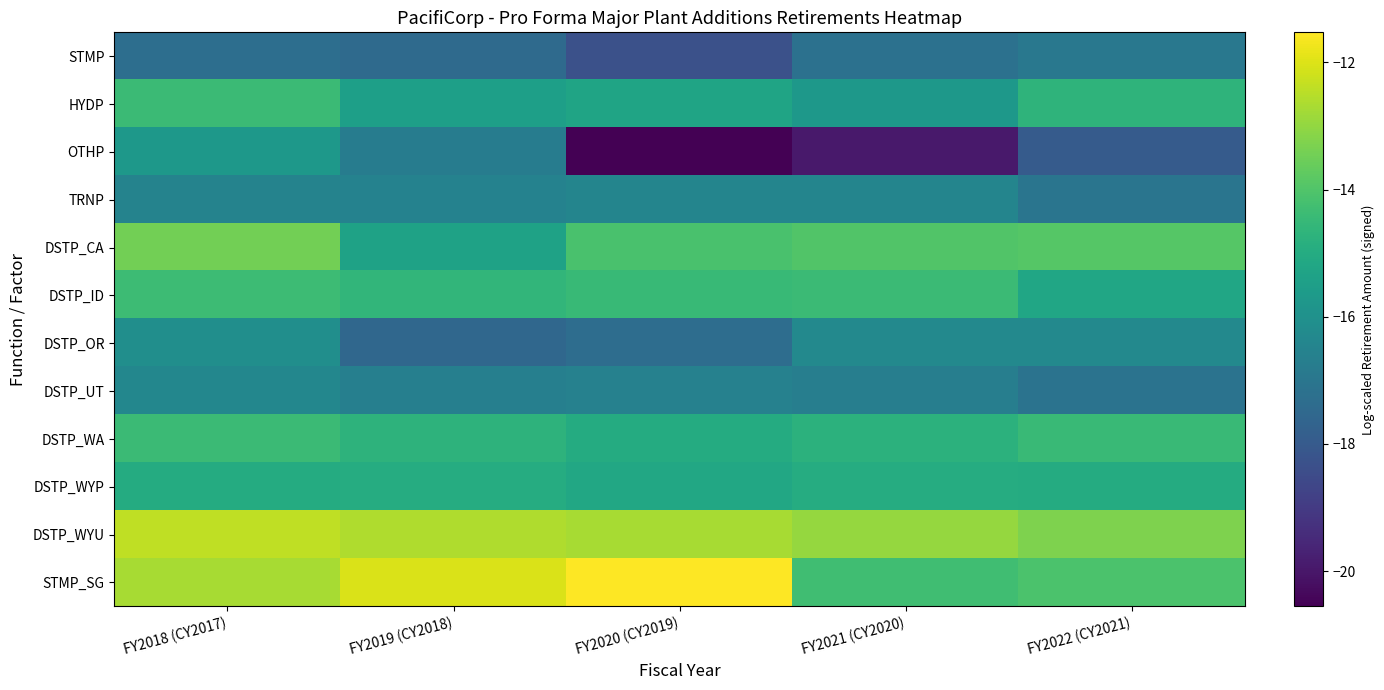

Reading left to right, what are all the values shown in this chart?

STMP: FY2018 (CY2017)=-17.3	FY2019 (CY2018)=-17.4	FY2020 (CY2019)=-18.3	FY2021 (CY2020)=-17.2	FY2022 (CY2021)=-17.0
HYDP: FY2018 (CY2017)=-14.4	FY2019 (CY2018)=-15.5	FY2020 (CY2019)=-15.3	FY2021 (CY2020)=-15.7	FY2022 (CY2021)=-14.7
OTHP: FY2018 (CY2017)=-15.8	FY2019 (CY2018)=-16.8	FY2020 (CY2019)=-20.6	FY2021 (CY2020)=-20.0	FY2022 (CY2021)=-18.0
TRNP: FY2018 (CY2017)=-16.5	FY2019 (CY2018)=-16.6	FY2020 (CY2019)=-16.4	FY2021 (CY2020)=-16.4	FY2022 (CY2021)=-17.0
DSTP_CA: FY2018 (CY2017)=-13.4	FY2019 (CY2018)=-15.4	FY2020 (CY2019)=-14.1	FY2021 (CY2020)=-14.0	FY2022 (CY2021)=-13.9
DSTP_ID: FY2018 (CY2017)=-14.4	FY2019 (CY2018)=-14.6	FY2020 (CY2019)=-14.5	FY2021 (CY2020)=-14.4	FY2022 (CY2021)=-15.2
DSTP_OR: FY2018 (CY2017)=-16.1	FY2019 (CY2018)=-17.6	FY2020 (CY2019)=-17.3	FY2021 (CY2020)=-16.3	FY2022 (CY2021)=-16.3
DSTP_UT: FY2018 (CY2017)=-16.4	FY2019 (CY2018)=-16.6	FY2020 (CY2019)=-16.6	FY2021 (CY2020)=-16.7	FY2022 (CY2021)=-17.1
DSTP_WA: FY2018 (CY2017)=-14.4	FY2019 (CY2018)=-14.7	FY2020 (CY2019)=-15.0	FY2021 (CY2020)=-14.7	FY2022 (CY2021)=-14.4
DSTP_WYP: FY2018 (CY2017)=-15.0	FY2019 (CY2018)=-15.0	FY2020 (CY2019)=-15.1	FY2021 (CY2020)=-15.0	FY2022 (CY2021)=-15.0
DSTP_WYU: FY2018 (CY2017)=-12.4	FY2019 (CY2018)=-12.6	FY2020 (CY2019)=-12.7	FY2021 (CY2020)=-13.0	FY2022 (CY2021)=-13.3
STMP_SG: FY2018 (CY2017)=-12.7	FY2019 (CY2018)=-12.0	FY2020 (CY2019)=-11.5	FY2021 (CY2020)=-14.3	FY2022 (CY2021)=-14.1